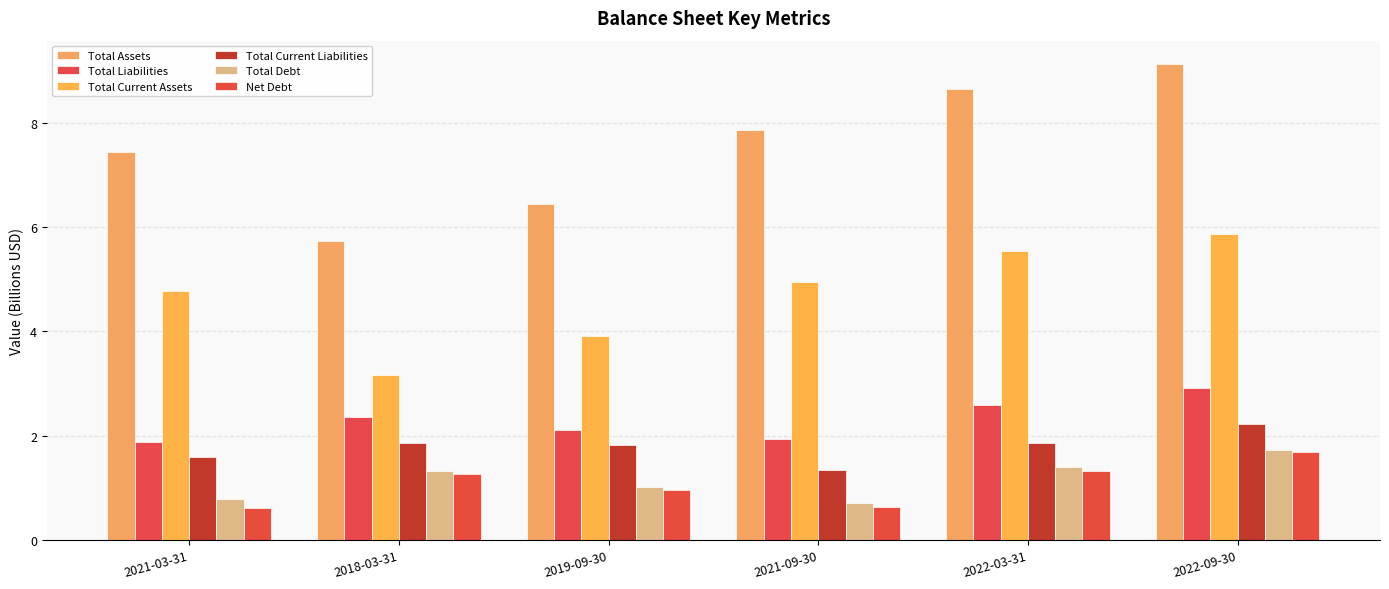

How many series are shown in this chart?

6